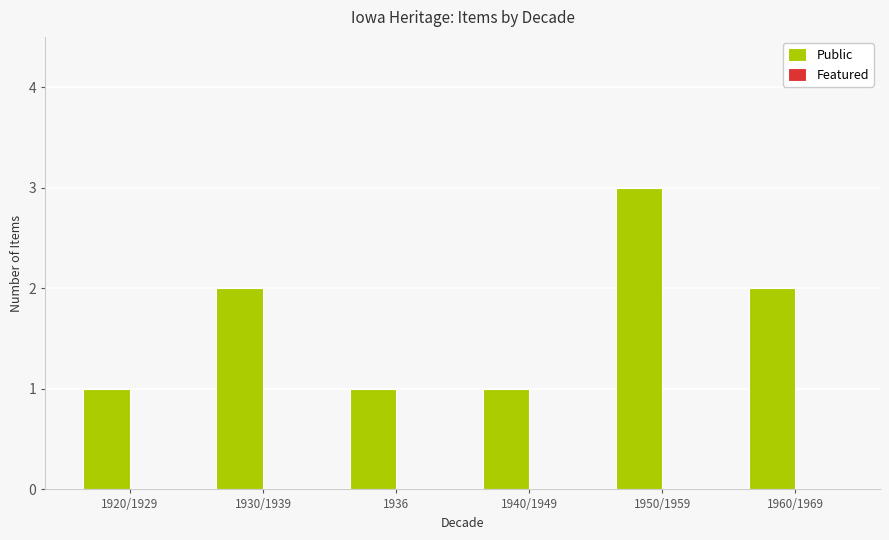

Between 1950/1959 and 1920/1929, which is larger?

1950/1959